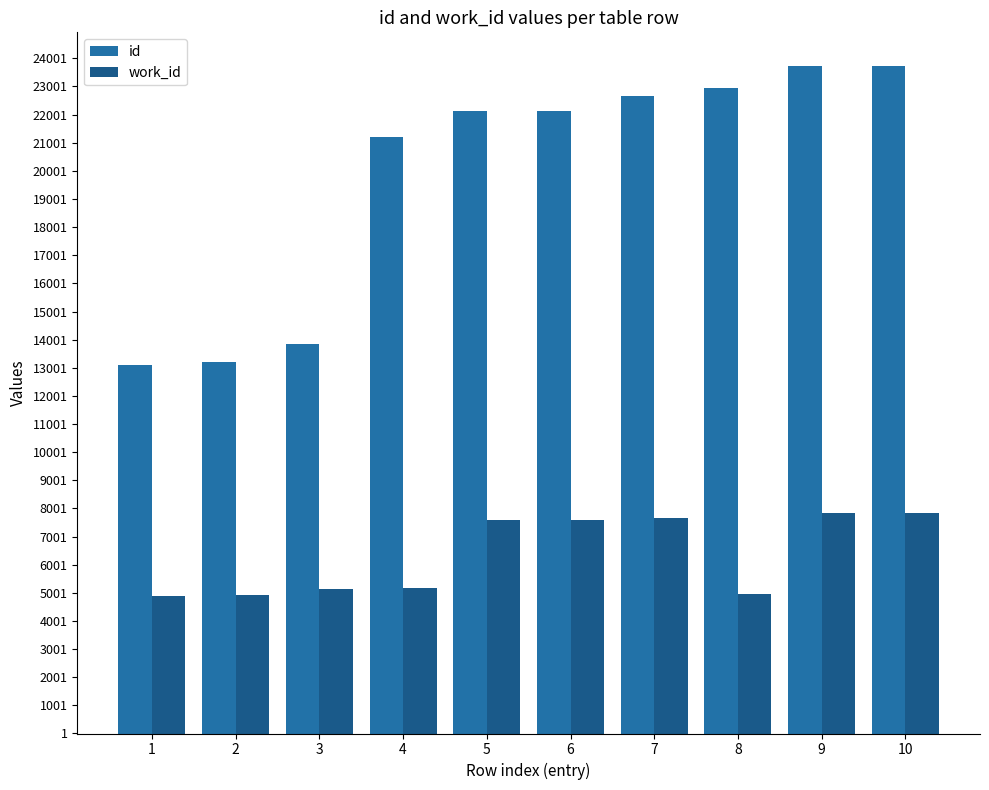

Are the bars horizontal?

No